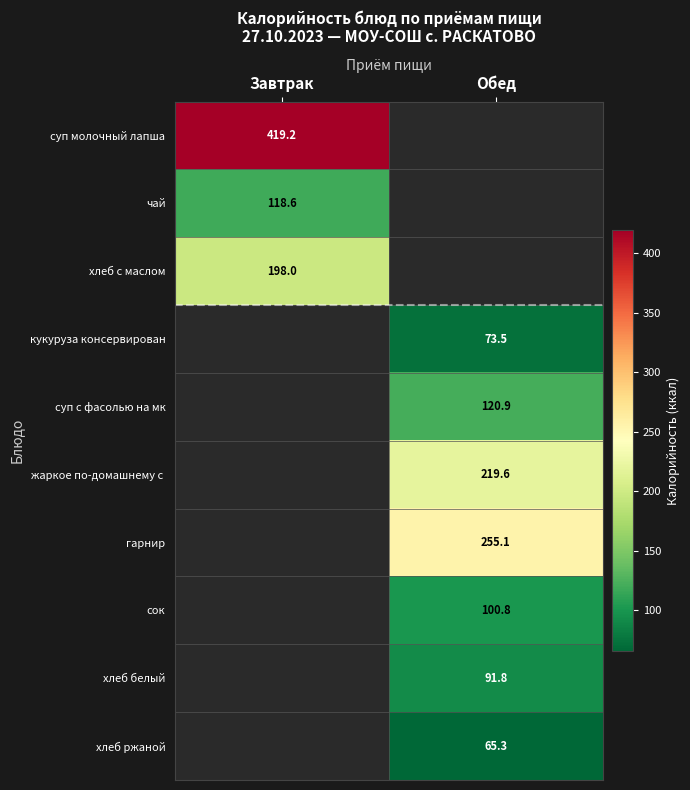

Is the value of хлеб белый at Обед greater than the value of кукуруза консервирован at Обед?

Yes